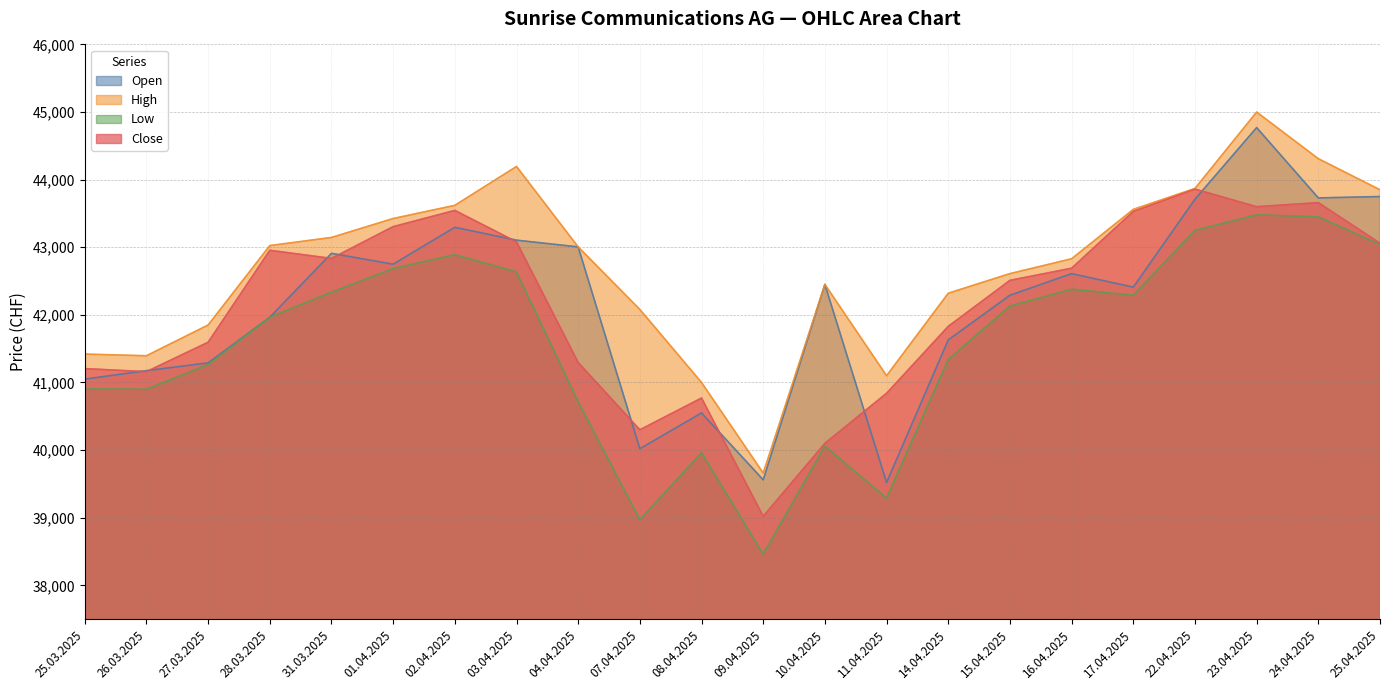

Reading right to left, transcribe all the data shown in this chart.

Open: 25.04.2025=43750	24.04.2025=43730	23.04.2025=44770	22.04.2025=43710	17.04.2025=42410	16.04.2025=42610	15.04.2025=42290	14.04.2025=41630	11.04.2025=39520	10.04.2025=42450	09.04.2025=39560	08.04.2025=40550	07.04.2025=40020	04.04.2025=43005	03.04.2025=43105	02.04.2025=43295	01.04.2025=42750	31.03.2025=42910	28.03.2025=41965	27.03.2025=41290	26.03.2025=41175	25.03.2025=41050
High: 25.04.2025=43850	24.04.2025=44310	23.04.2025=45000	22.04.2025=43870	17.04.2025=43560	16.04.2025=42830	15.04.2025=42610	14.04.2025=42320	11.04.2025=41100	10.04.2025=42450	09.04.2025=39660	08.04.2025=41000	07.04.2025=42080	04.04.2025=43005	03.04.2025=44195	02.04.2025=43620	01.04.2025=43425	31.03.2025=43145	28.03.2025=43025	27.03.2025=41850	26.03.2025=41395	25.03.2025=41420
Low: 25.04.2025=43040	24.04.2025=43450	23.04.2025=43480	22.04.2025=43250	17.04.2025=42290	16.04.2025=42379	15.04.2025=42130	14.04.2025=41340	11.04.2025=39290	10.04.2025=40060	09.04.2025=38460	08.04.2025=39960	07.04.2025=38970	04.04.2025=40715	03.04.2025=42635	02.04.2025=42890	01.04.2025=42685	31.03.2025=42335	28.03.2025=41965	27.03.2025=41265	26.03.2025=40900	25.03.2025=40905
Close: 25.04.2025=43060	24.04.2025=43660	23.04.2025=43600	22.04.2025=43860	17.04.2025=43530	16.04.2025=42690	15.04.2025=42510	14.04.2025=41830	11.04.2025=40840	10.04.2025=40100	09.04.2025=39020	08.04.2025=40770	07.04.2025=40300	04.04.2025=41295	03.04.2025=43080	02.04.2025=43545	01.04.2025=43305	31.03.2025=42835	28.03.2025=42955	27.03.2025=41595	26.03.2025=41160	25.03.2025=41205